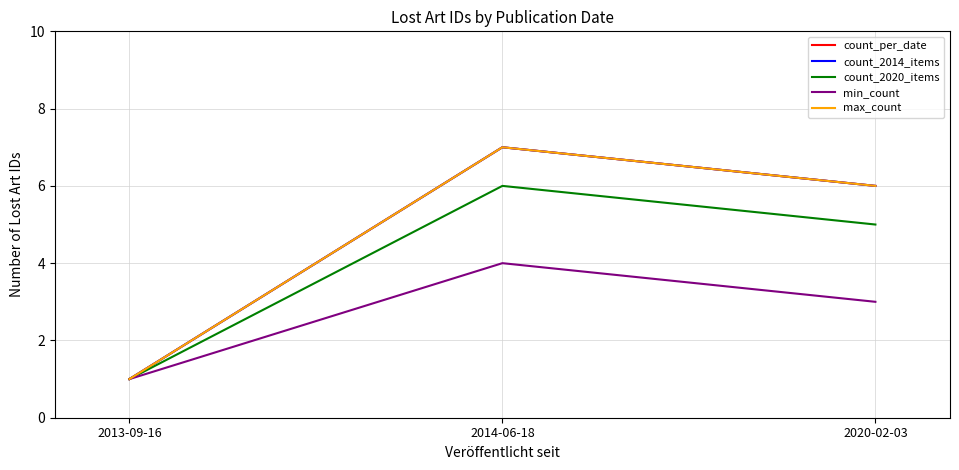

Reading right to left, extract all data points from this chart.

count_per_date: 6	7	1
count_2014_items: 6	7	1
count_2020_items: 5	6	1
min_count: 3	4	1
max_count: 6	7	1